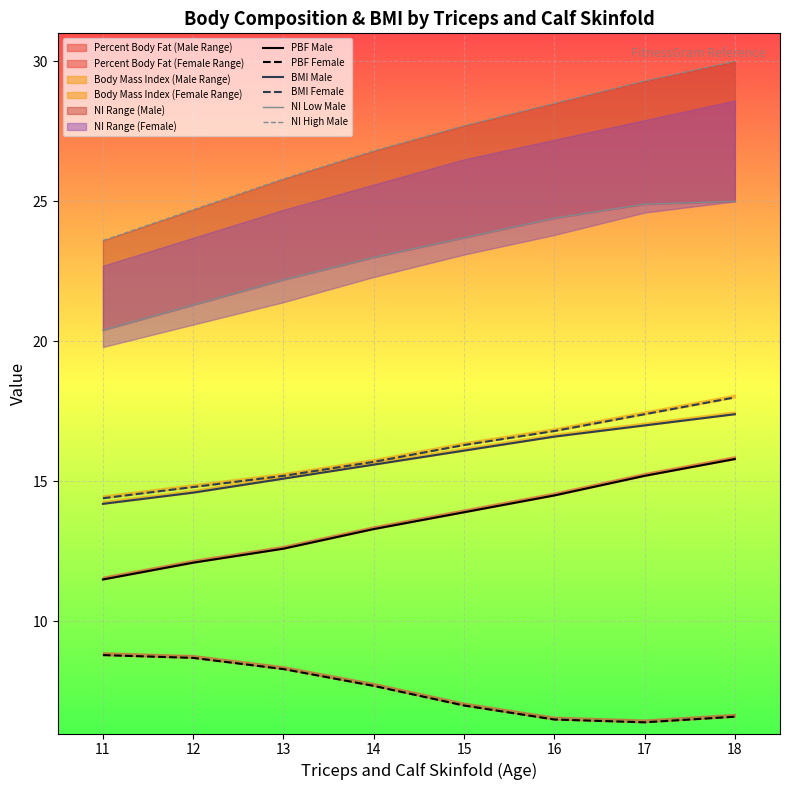

What is the total value across all series at 16?

107.3